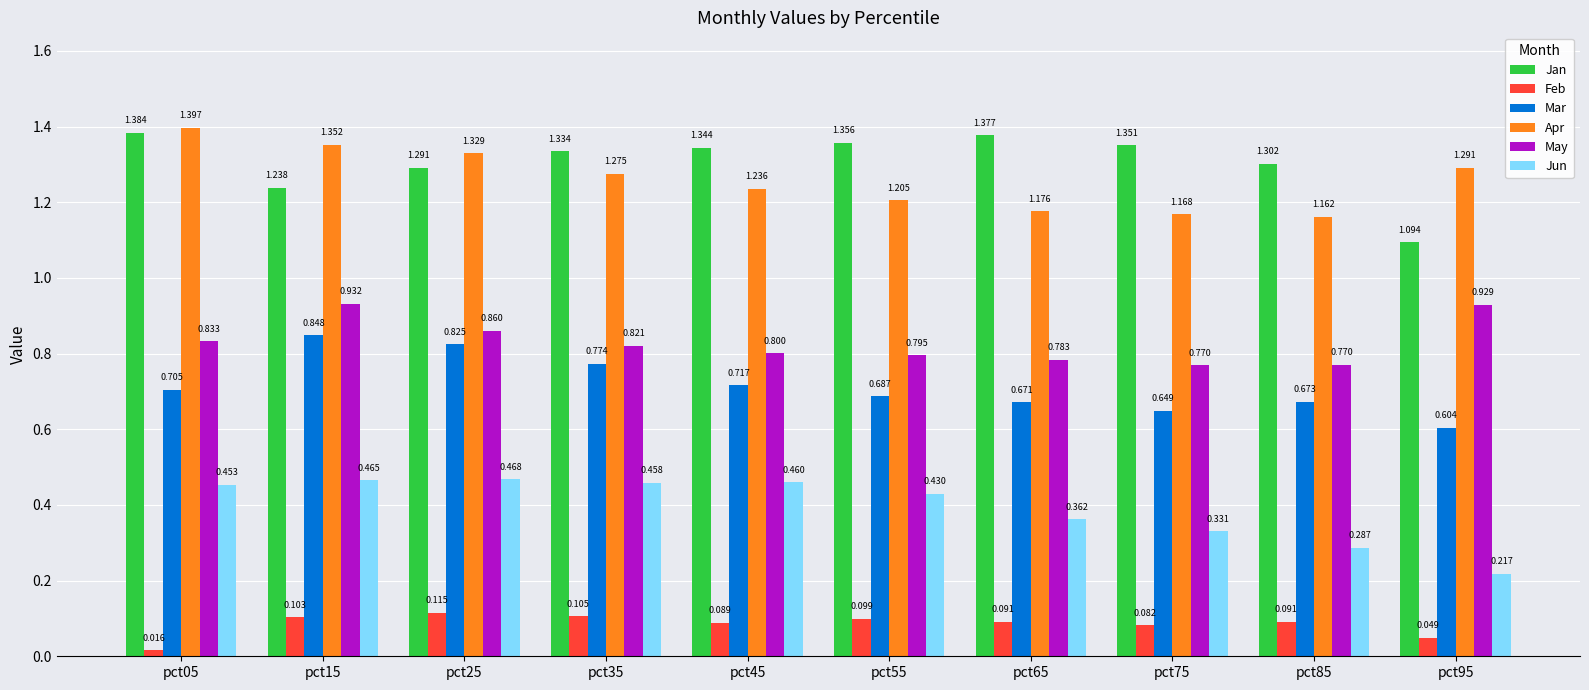

Does the chart contain any negative values?

No